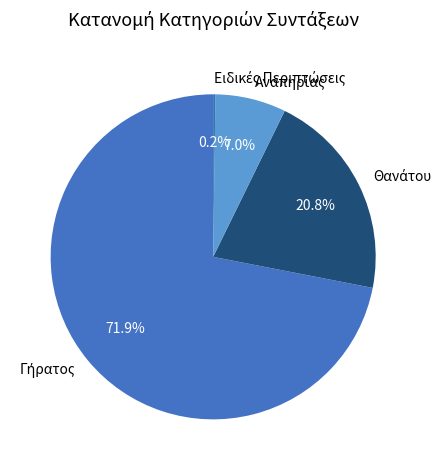

Rank the categories by value from lowest to highest.

Ειδικές Περιπτώσεις, Αναπηρίας, Θανάτου, Γήρατος